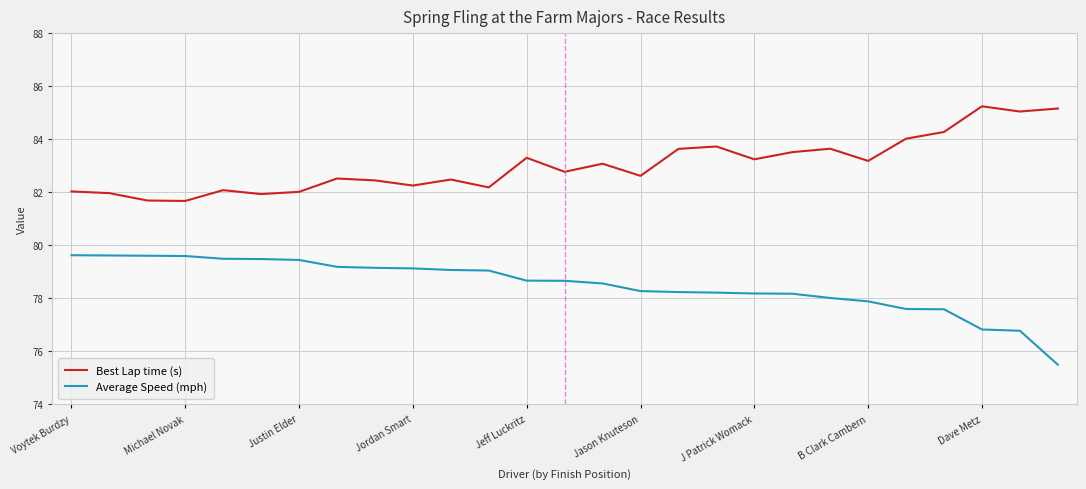

True or false: Average Speed (mph) and Best Lap time (s) cross at least once.

False